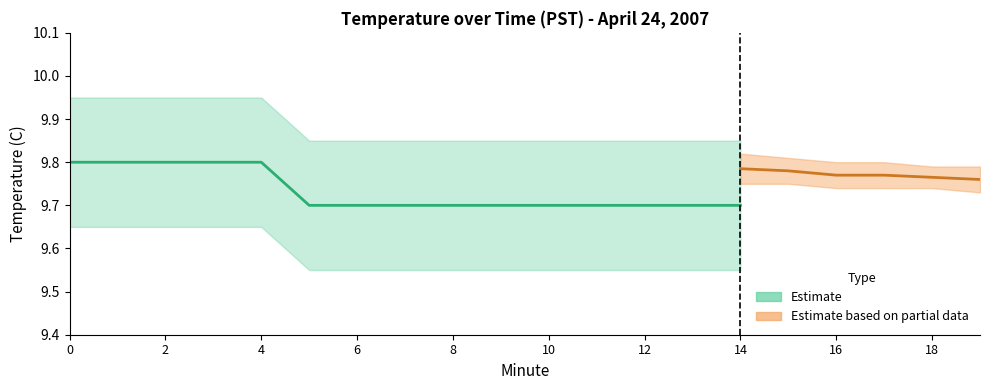

True or false: Minute has more than 2 points higher than both neighbors.

False